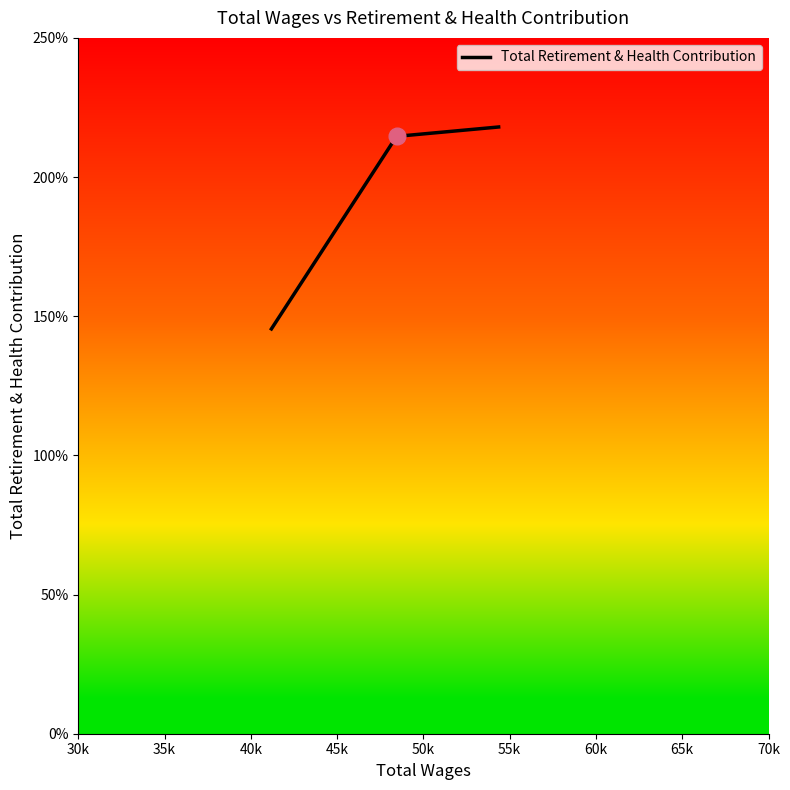

What is the value of the 1st point from the left?

14544